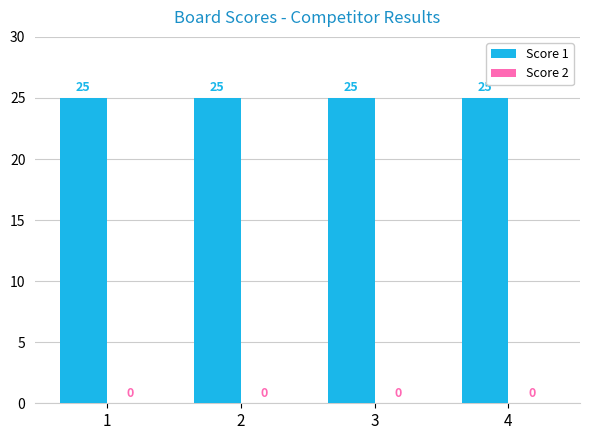

Which series has the widest spread of values?

Score 1